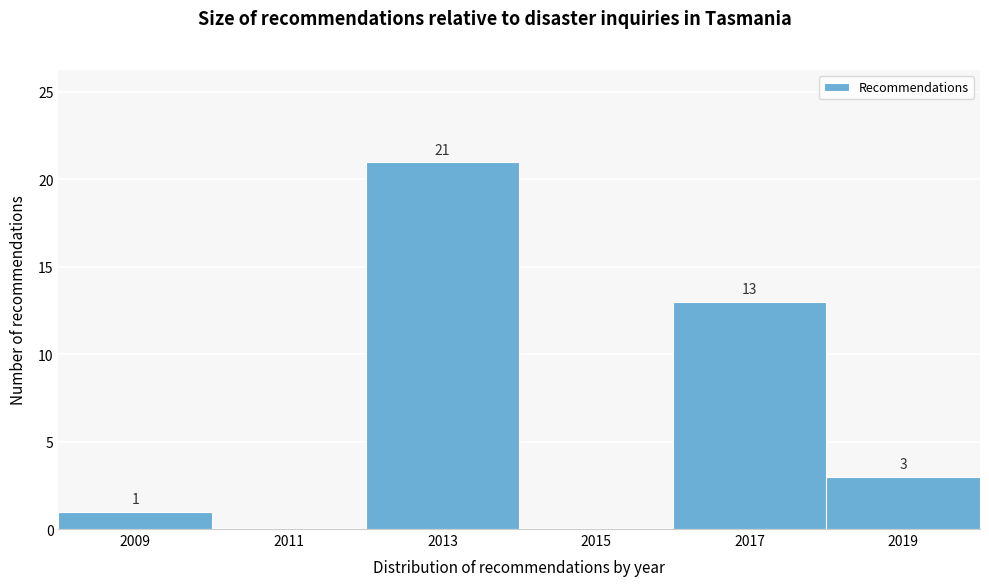

Over which range of the x-axis is the bar tallest?

2012 to 2014